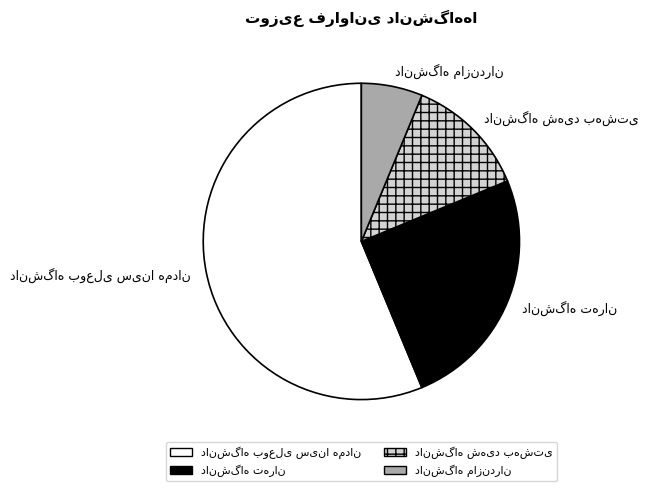

How many segments does this pie chart have?

4